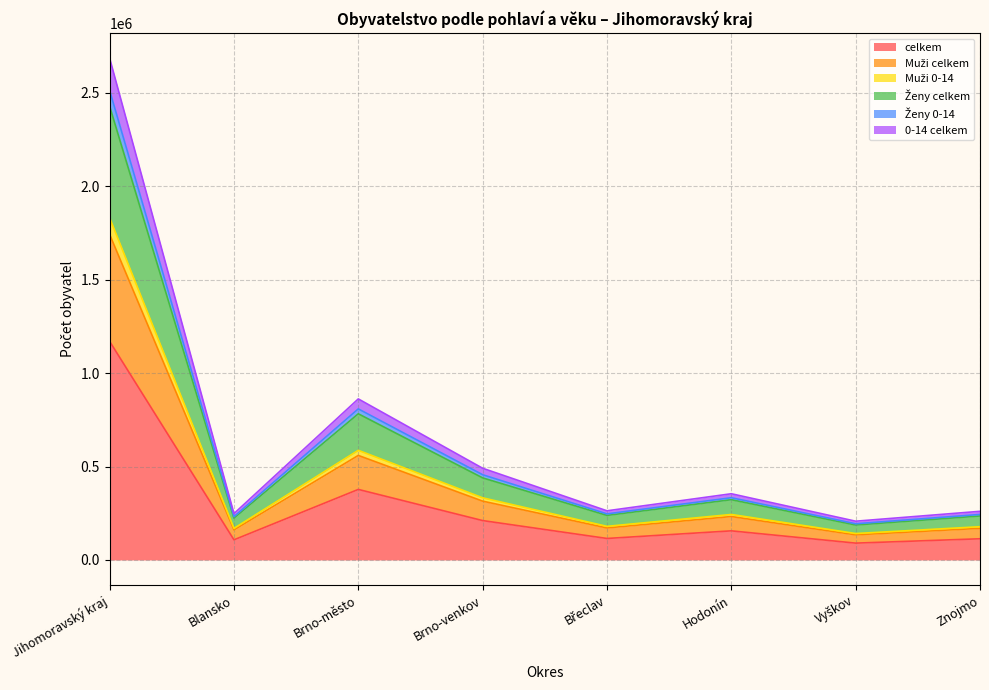

The Ženy 0-14 series shows 96607 at Brno-venkov. True or false?

False